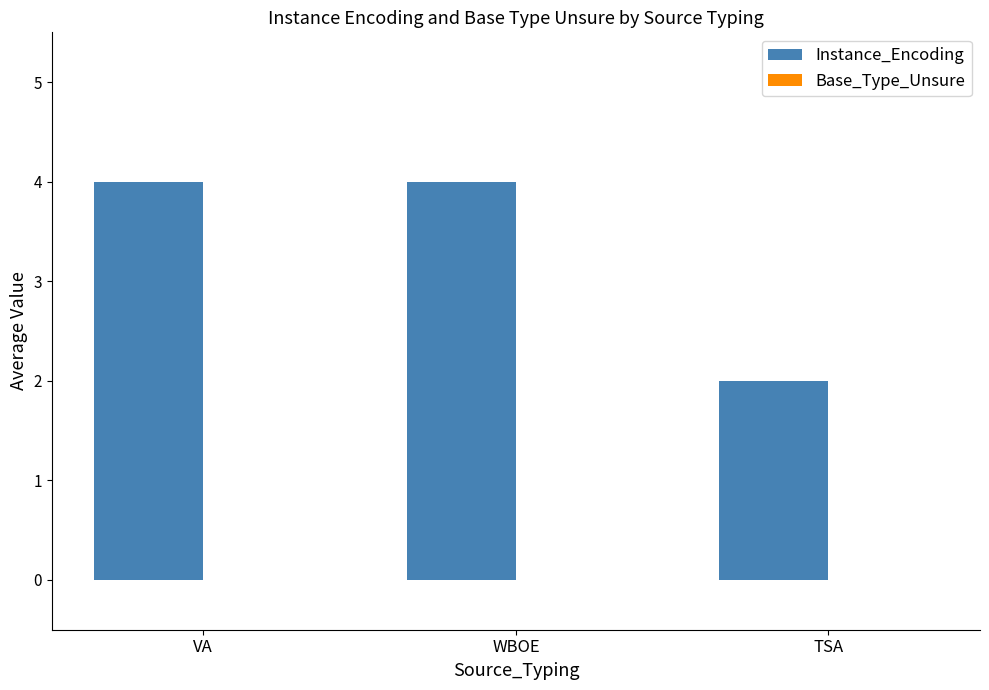

What is the sum of the values at VA and WBOE?

8